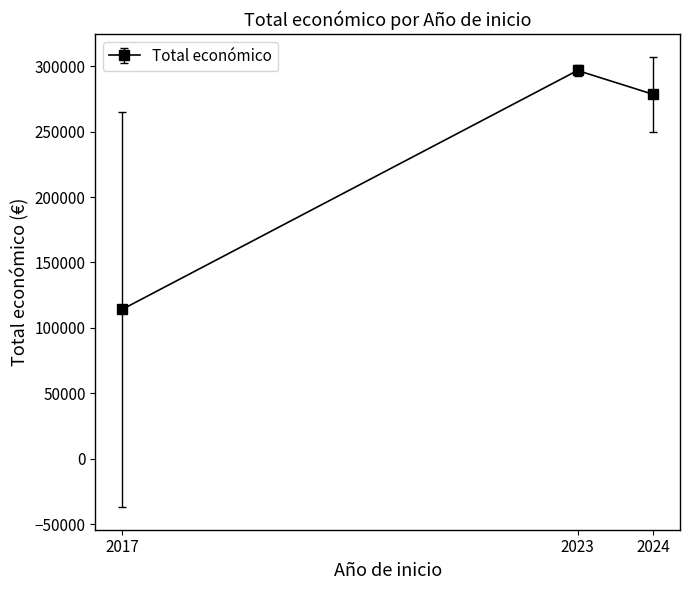

Which has a higher value, 2023 or 2024?

2023